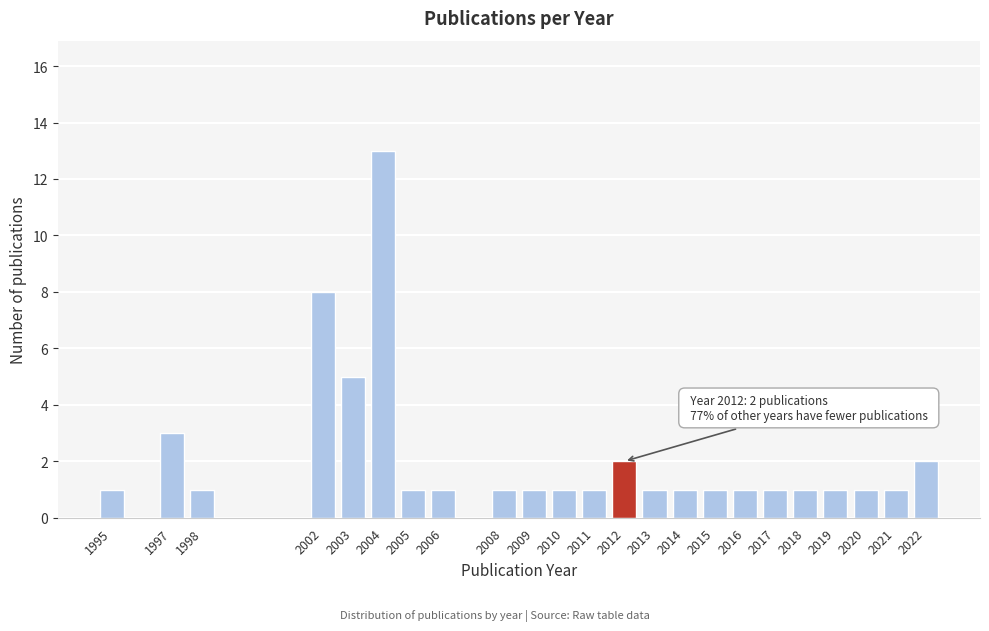

Reading right to left, extract all data points from this chart.

2	1	1	1	1	1	1	1	1	1	2	1	1	1	1	1	1	13	5	8	1	3	1